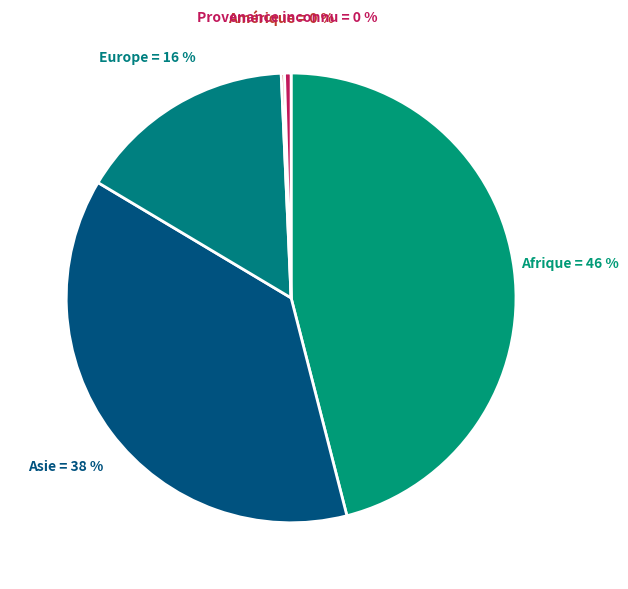

Rank the categories by value from highest to lowest.

Afrique, Asie, Europe, Provenance inconnu, Amérique